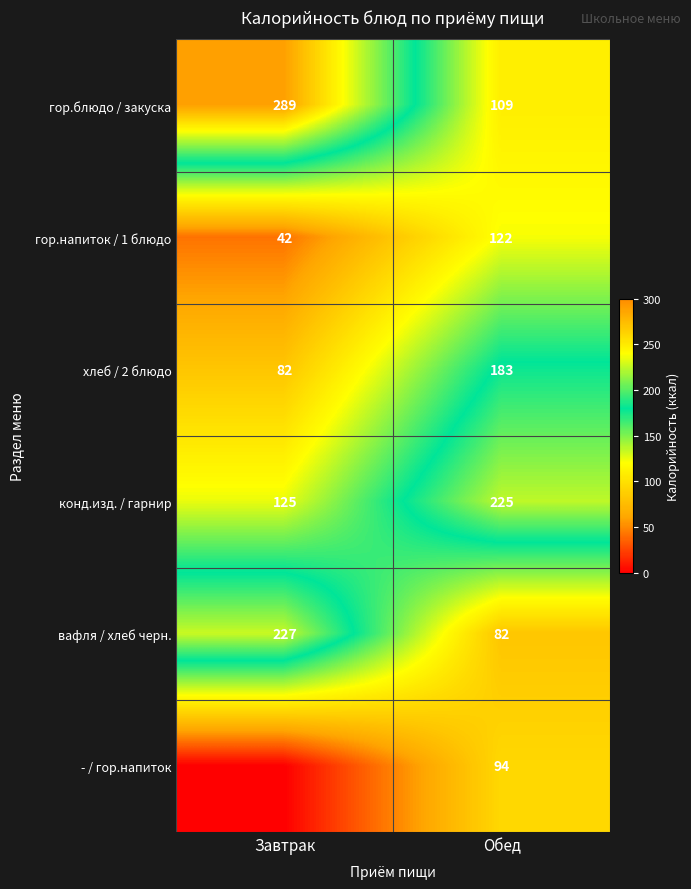

At which label is гор.напиток / 1 блюдо closest to 82?

Завтрак